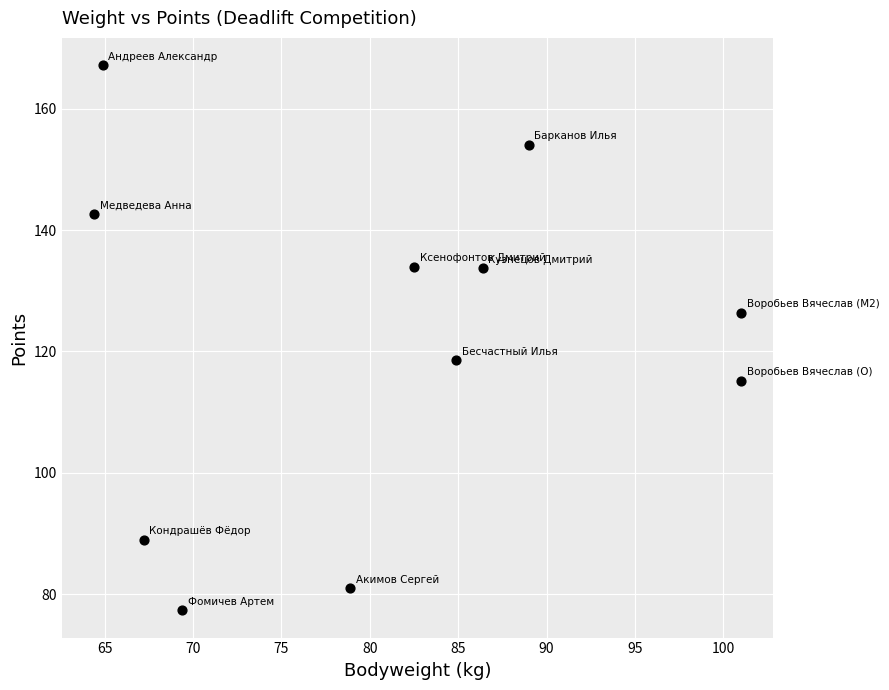

What is the average X value?

80.9